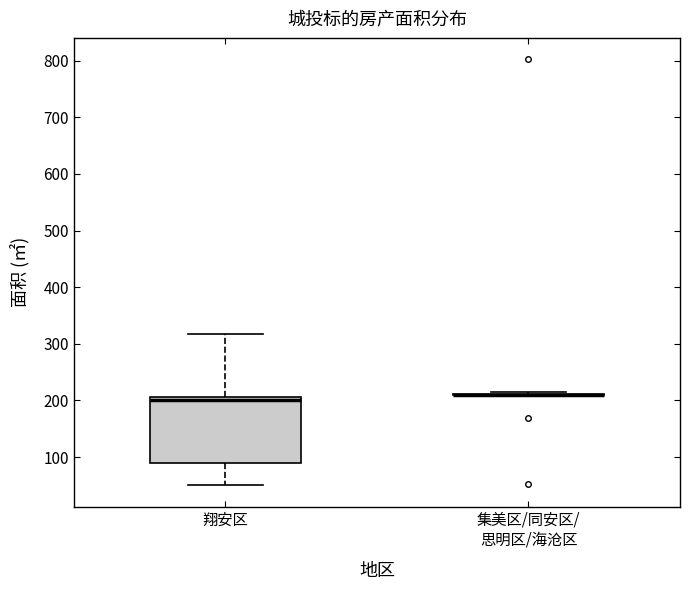

Reading left to right, read every box against the y-axis: the position of its median line, the range the box covers, and the ends of its whiskers. The values are not printed on the chart, so give them approximately, as read against the axis.

翔安区: median 200, box 90 to 210, whiskers 50 to 320
集美区/同安区/ 思明区/海沧区: box collapsed to a line at 210, whiskers 210 to 210